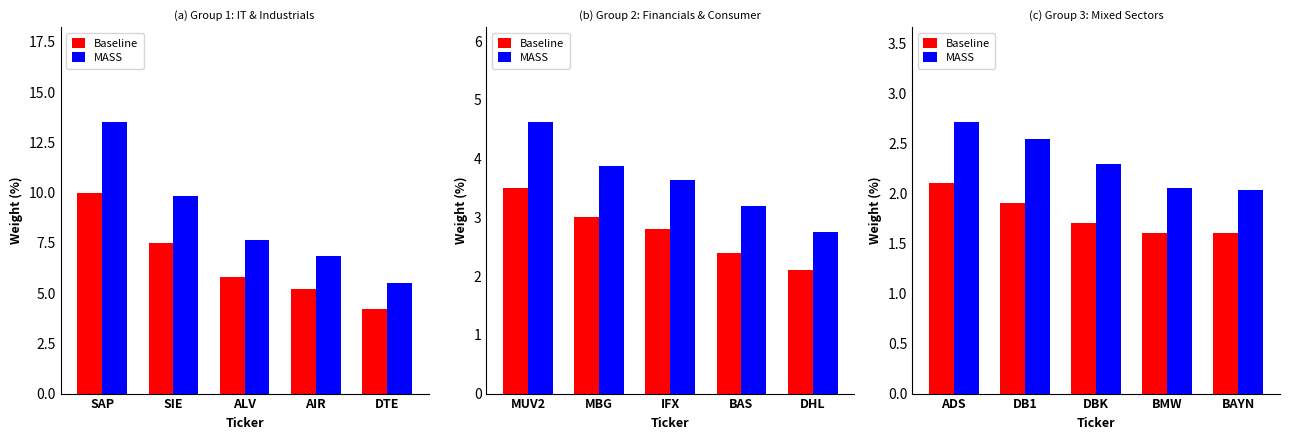

Between ADS and DB1, which is larger?

ADS